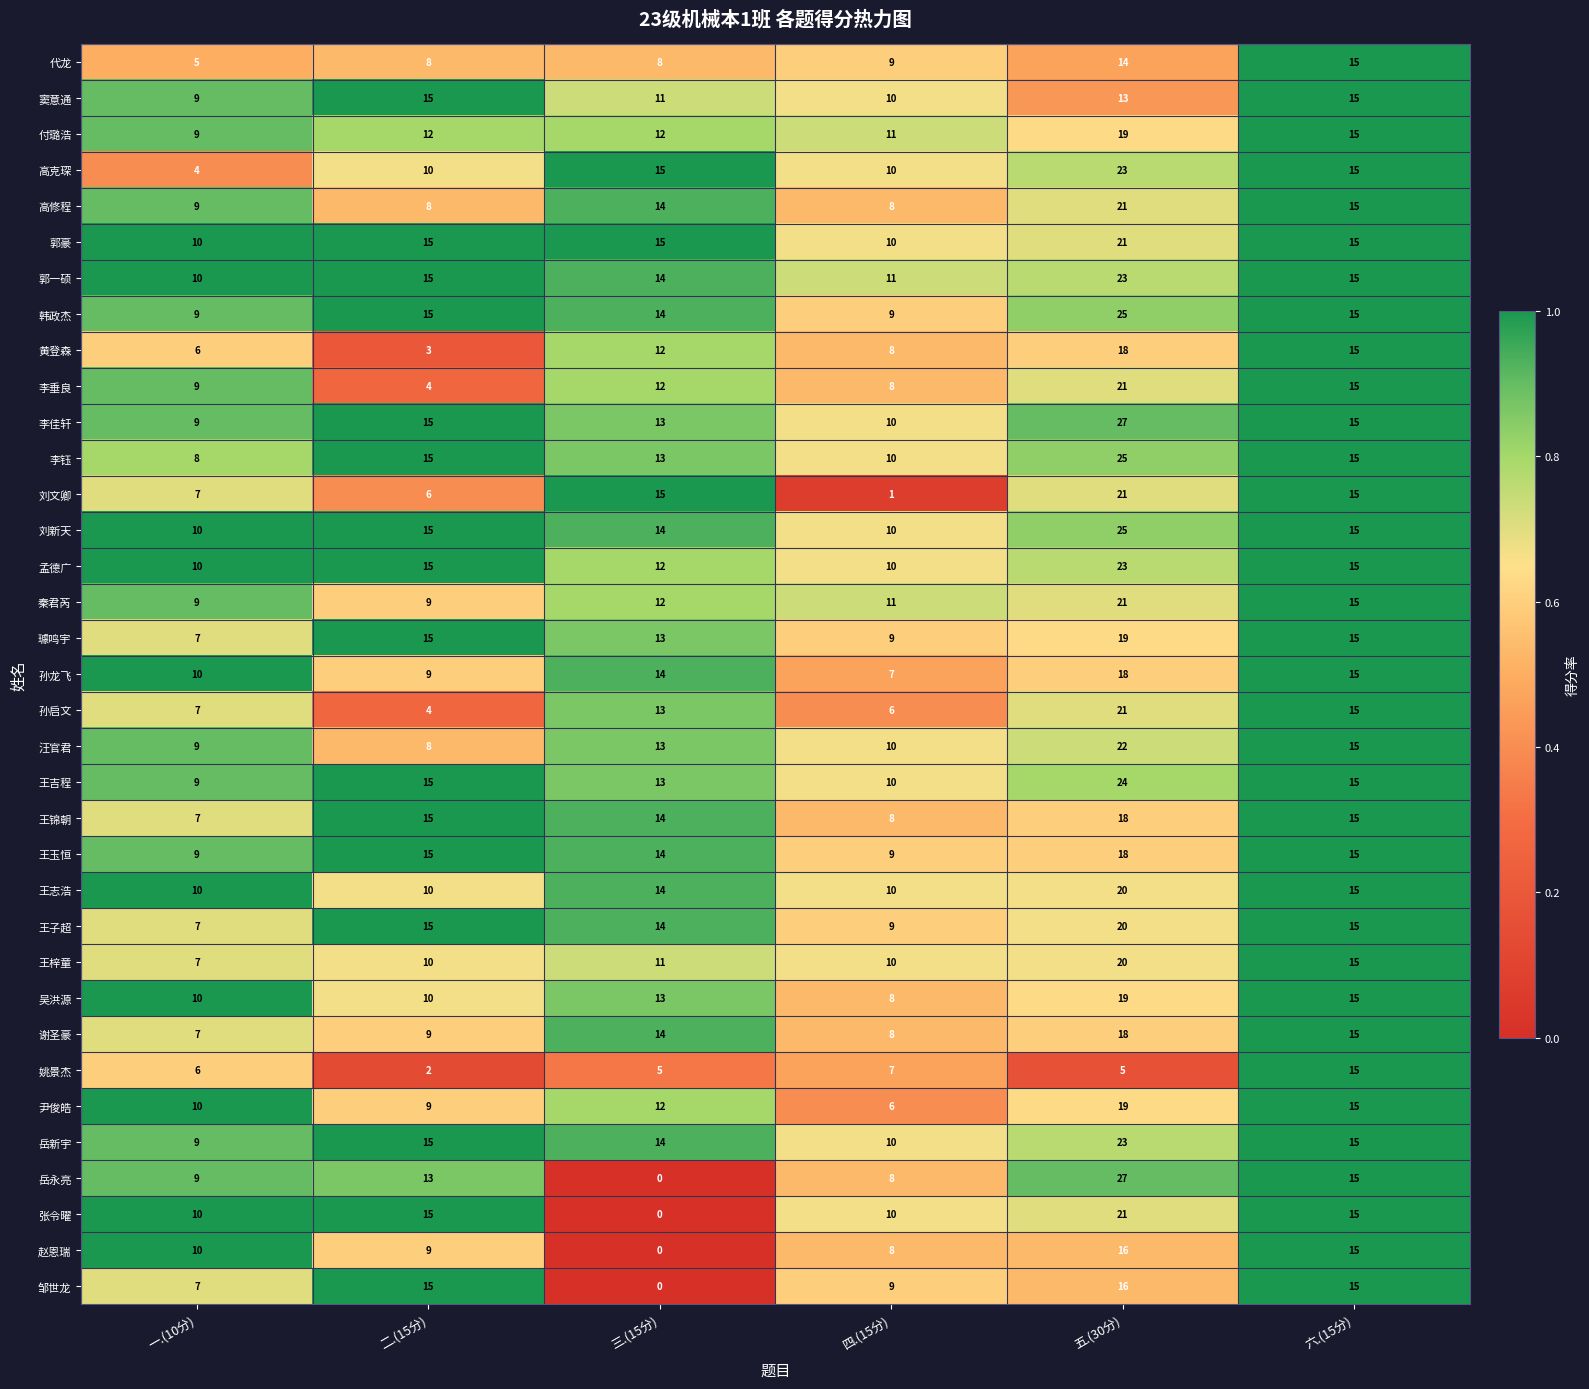

Is it true that 高克琛 equals 7 at 六.(15分)?

False